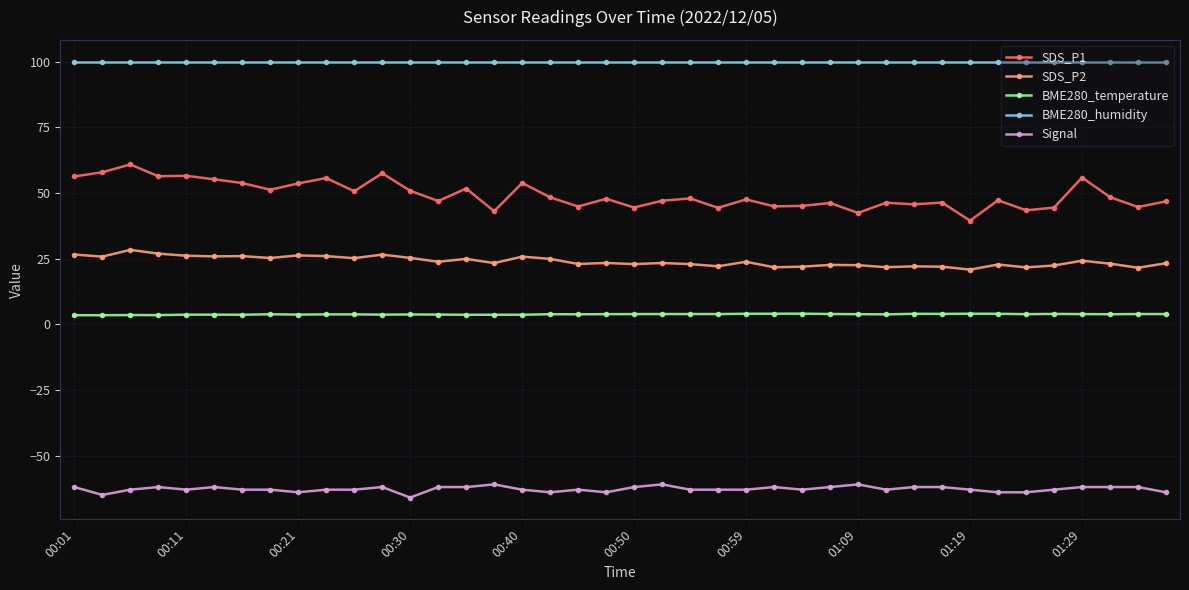

How many lines are shown in the chart?

5